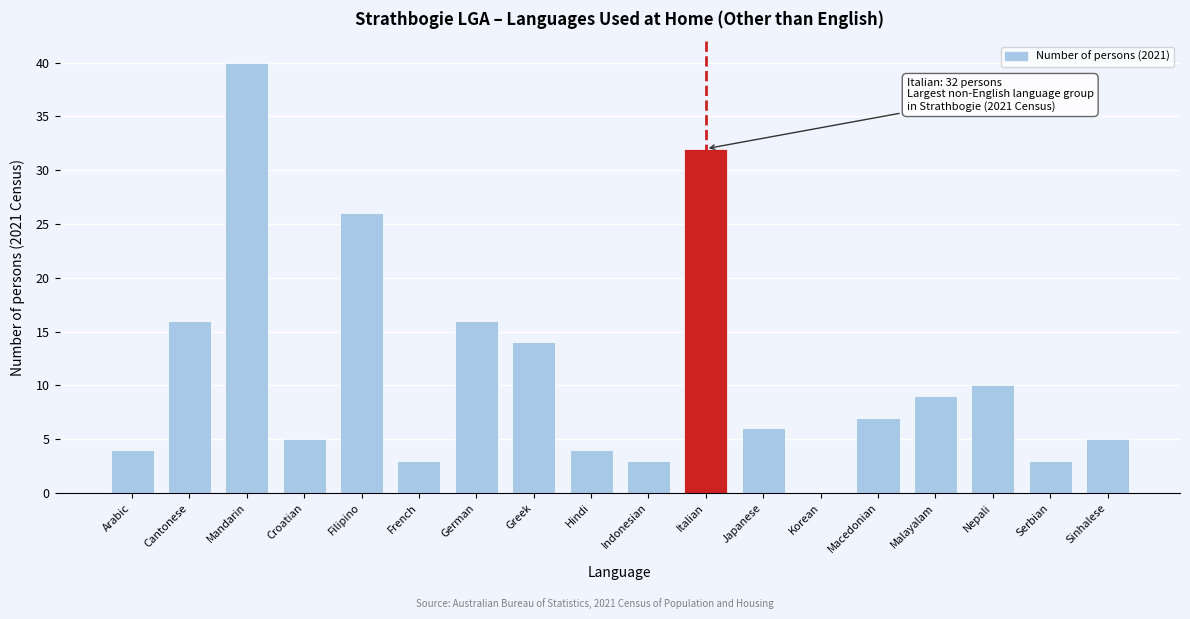

Reading right to left, extract all data points from this chart.

Sinhalese=5	Serbian=3	Nepali=10	Malayalam=9	Macedonian=7	Korean=0	Japanese=6	Italian=32	Indonesian=3	Hindi=4	Greek=14	German=16	French=3	Filipino=26	Croatian=5	Mandarin=40	Cantonese=16	Arabic=4